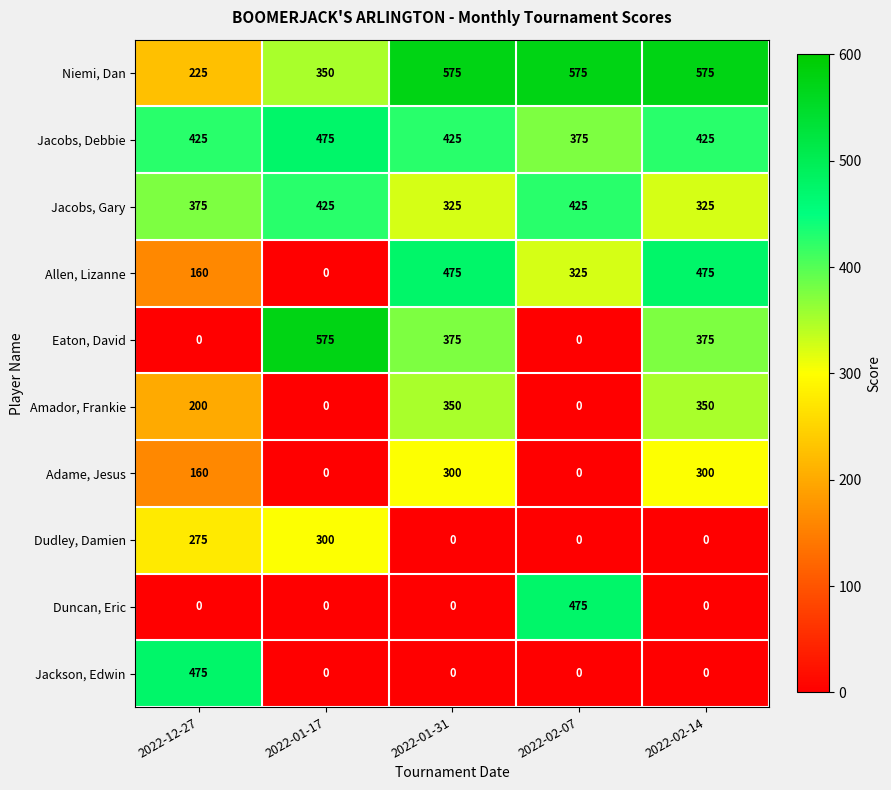

True or false: Jacobs, Gary has a value of 606 at 2022-02-07.

False